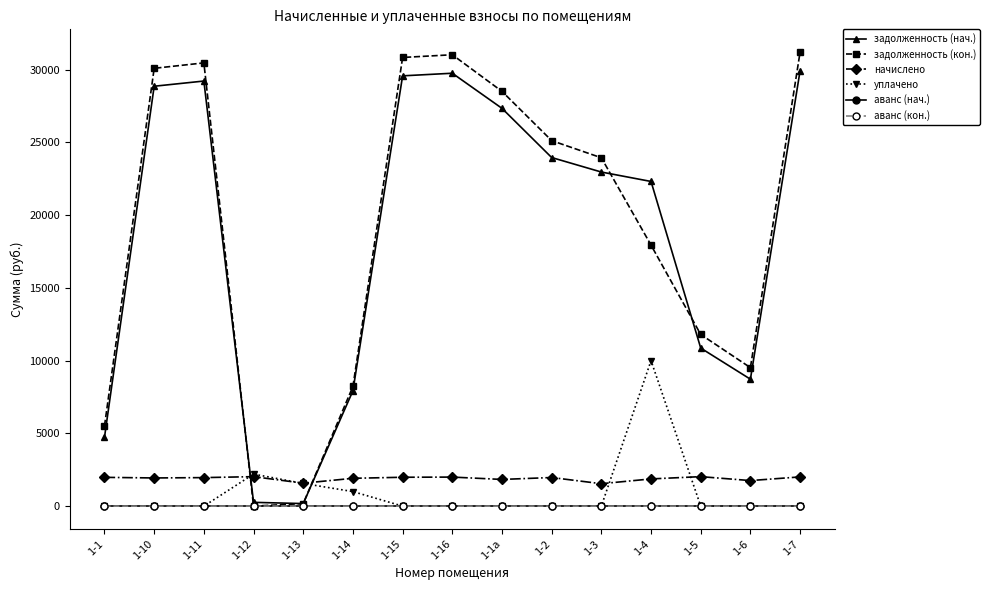

How many values in задолженность (кон.) are above zero?

14